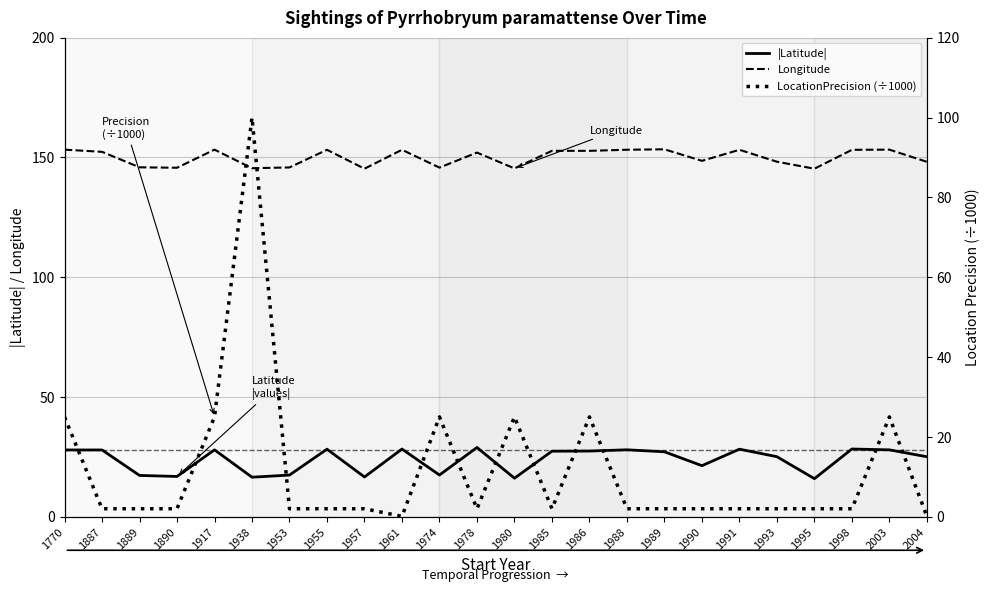

True or false: |Latitude| has a value of 27.9 at 1770.

True